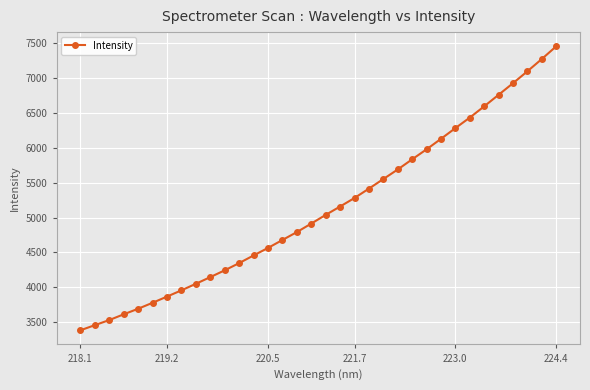

What is the value of the 3rd point from the left?

3529.2